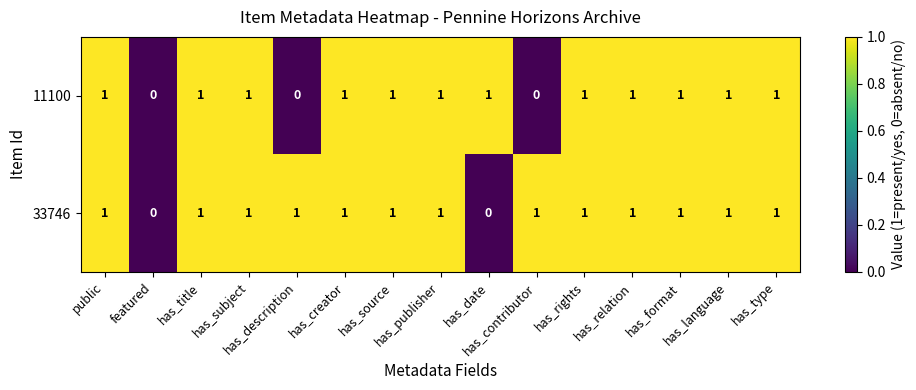

What is the sum of all 33746 values?

13